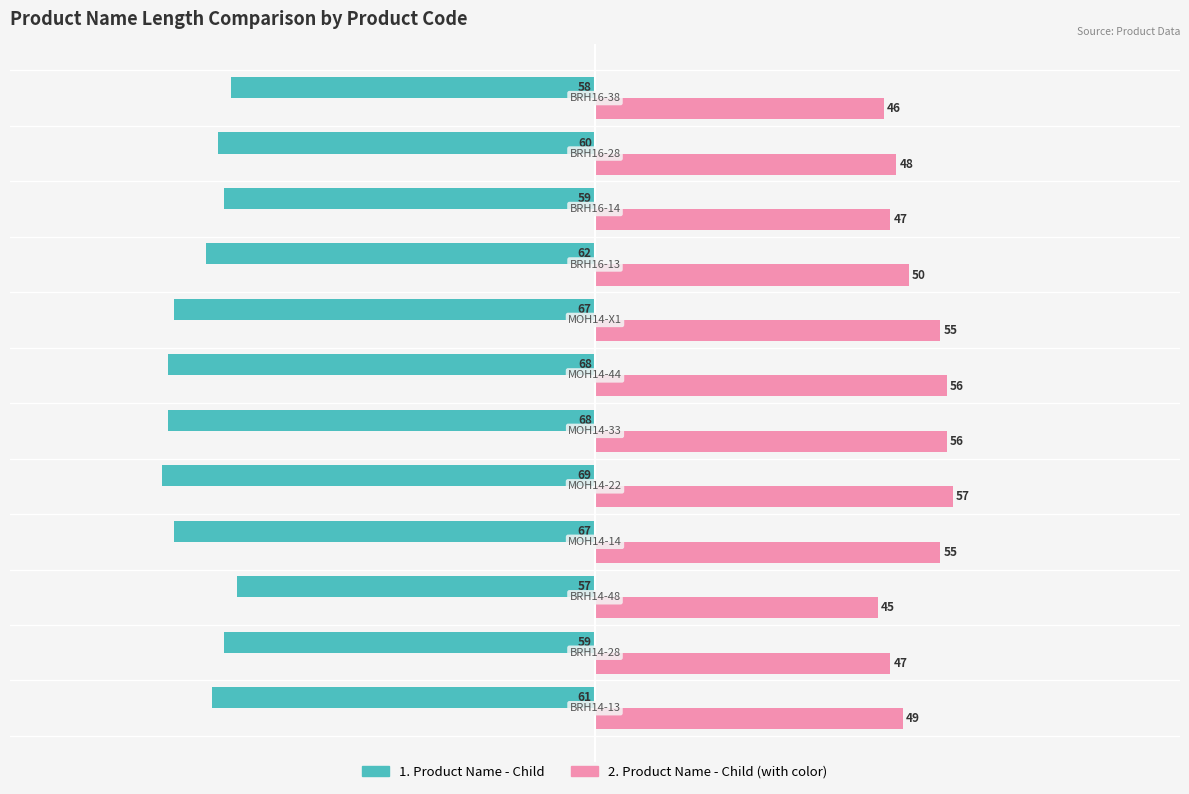

What is the difference between the highest and lowest values at MOH14-33?

124